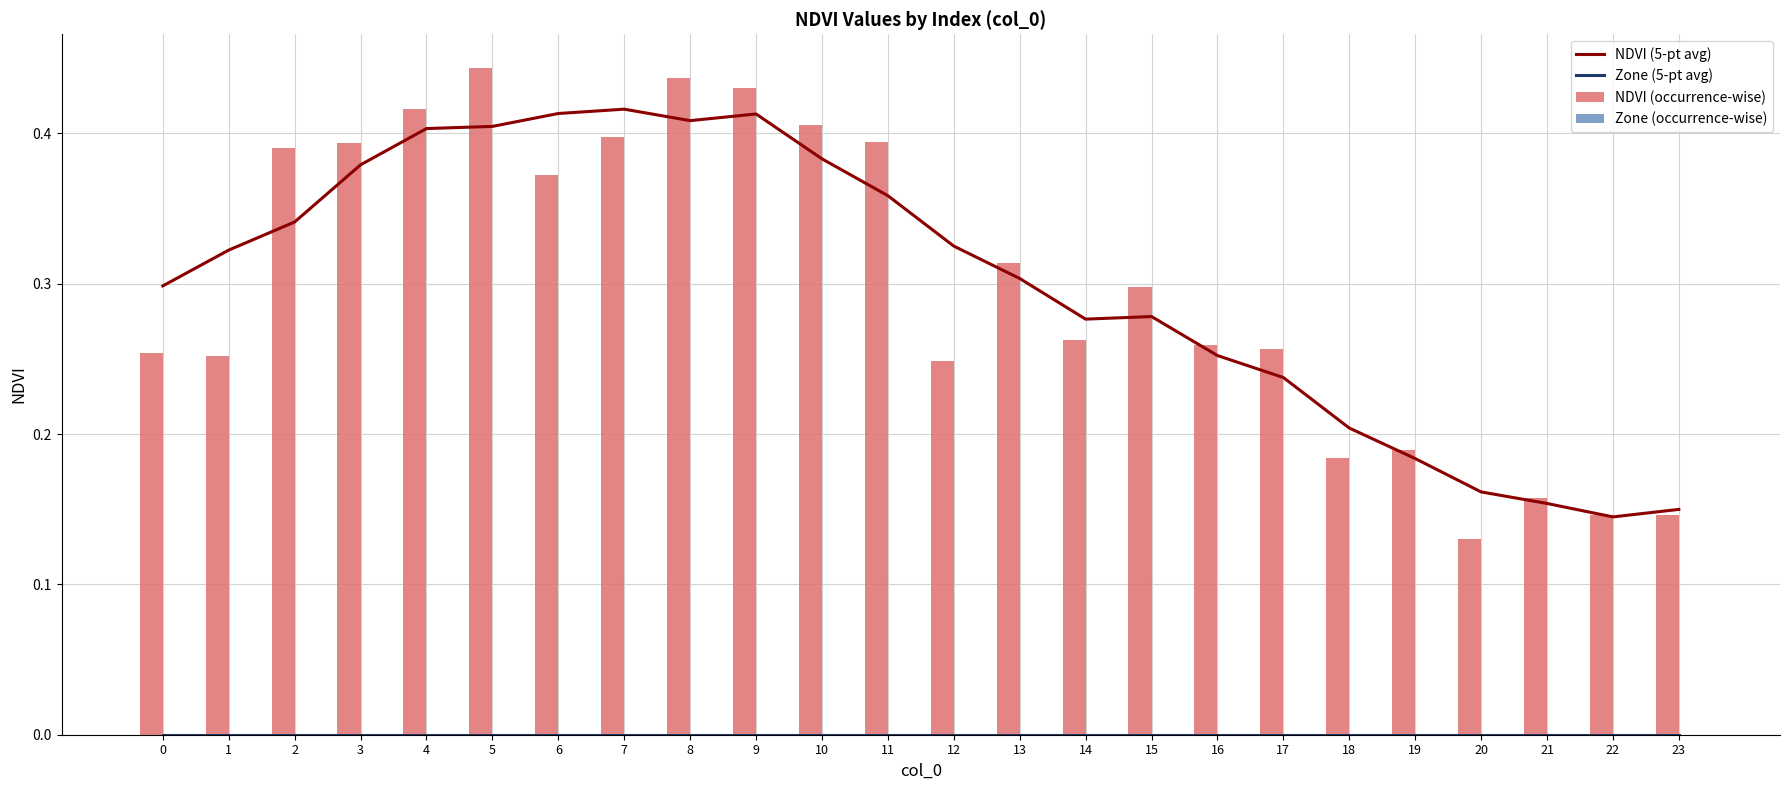

What is the difference between the maximum and minimum values in the NDVI (occurrence-wise) series?

0.3